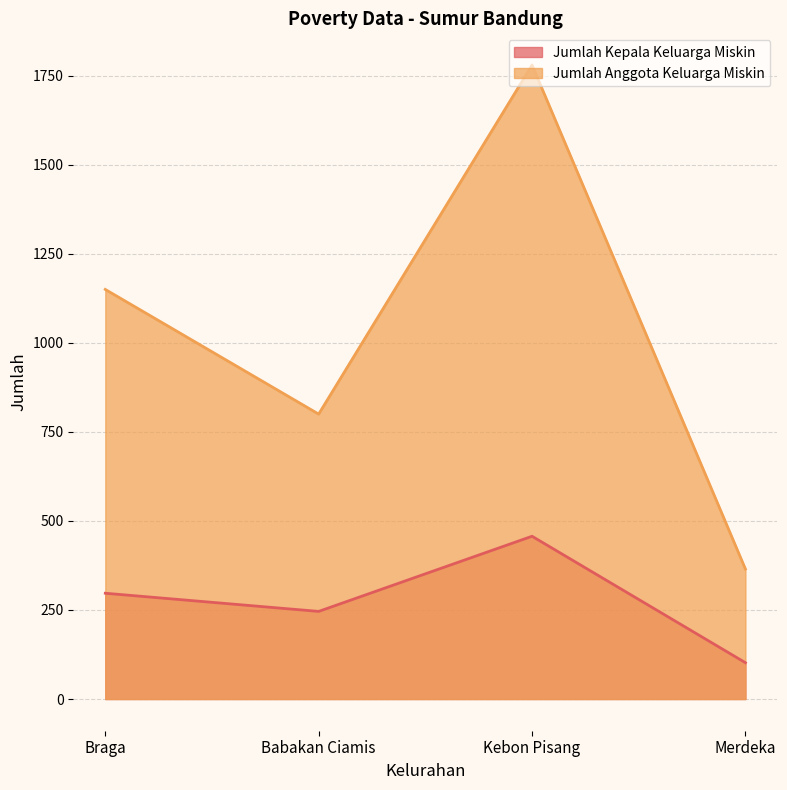

In Jumlah Kepala Keluarga Miskin, how many points are lower than both neighbors (excluding endpoints)?

1